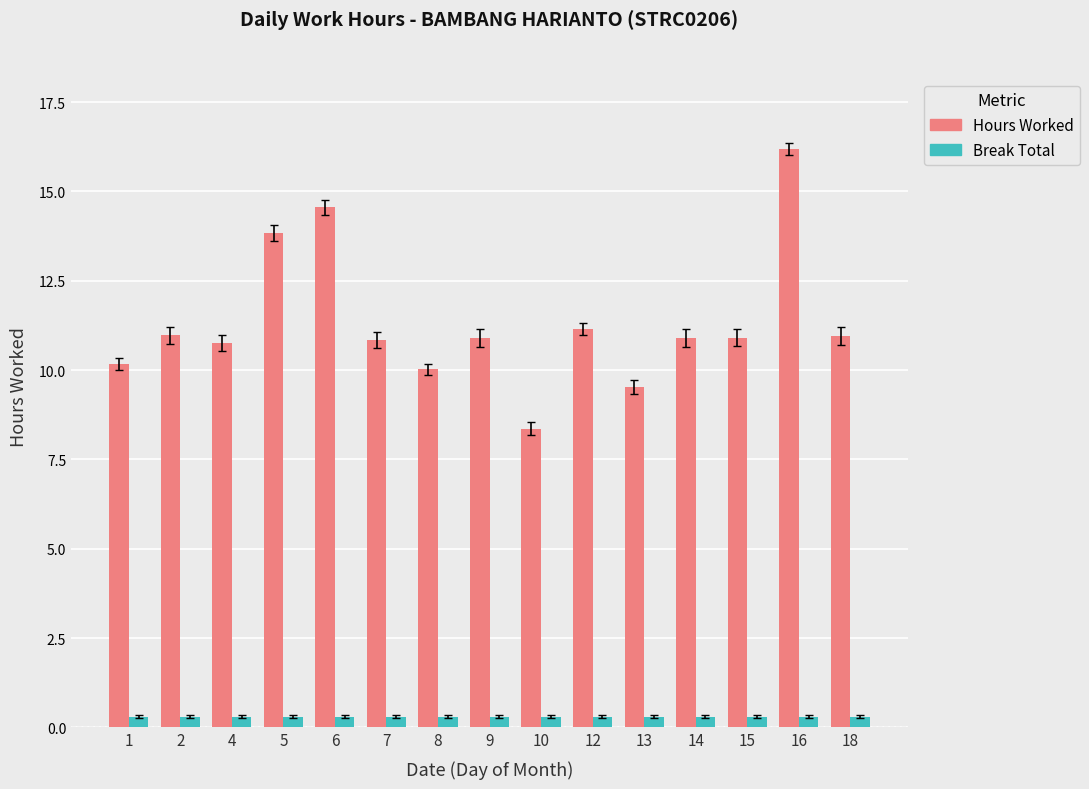

Is the value of Hours Worked at 9 greater than the value of Break Total at 13?

Yes